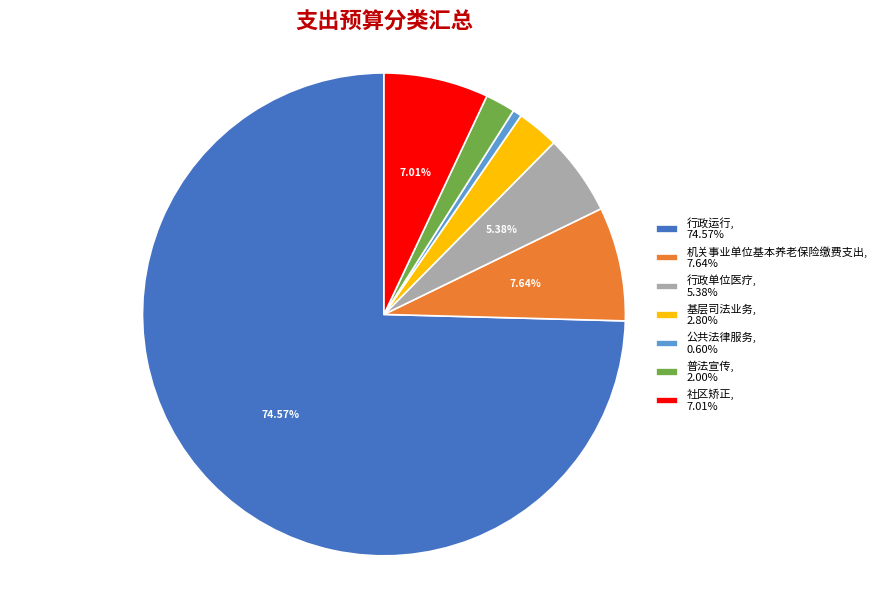

How many segments does this pie chart have?

7